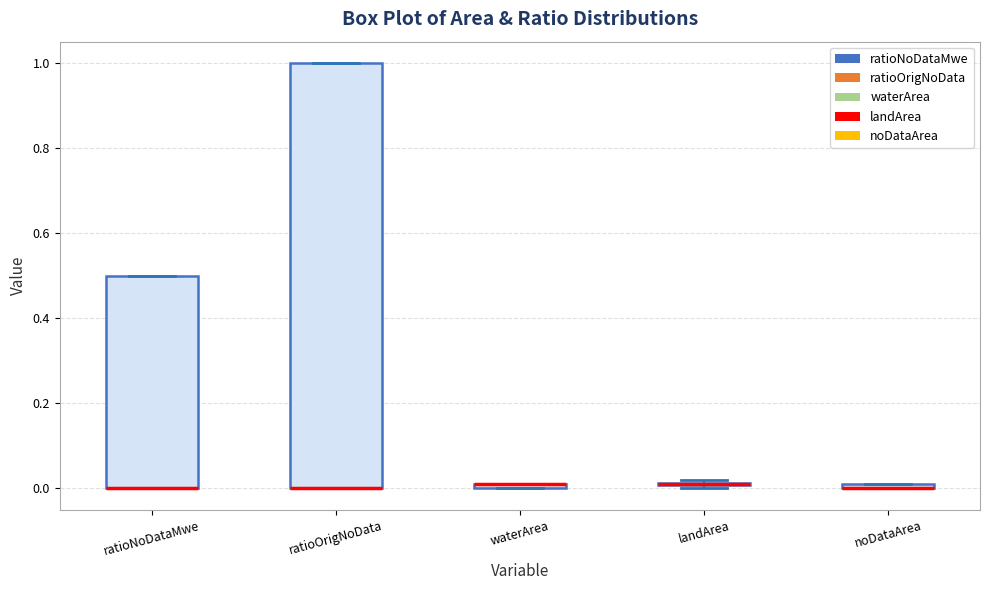

Comparing the boxes themselves (not the whiskers), which one is the tallest?

ratioOrigNoData